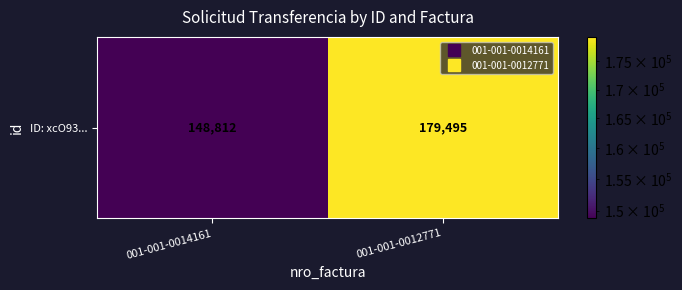

Is it true that the value at 001-001-0012771 is 249434?

False